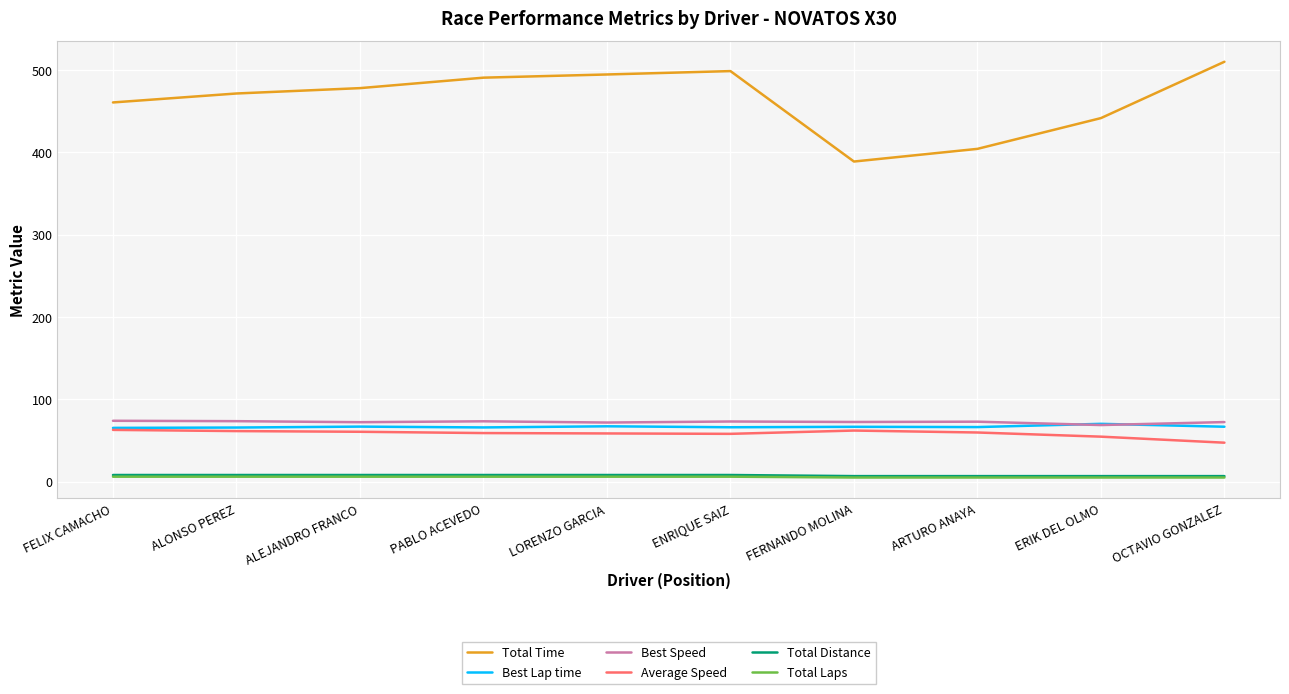

What is the sum of all Best Lap time values?

666.6